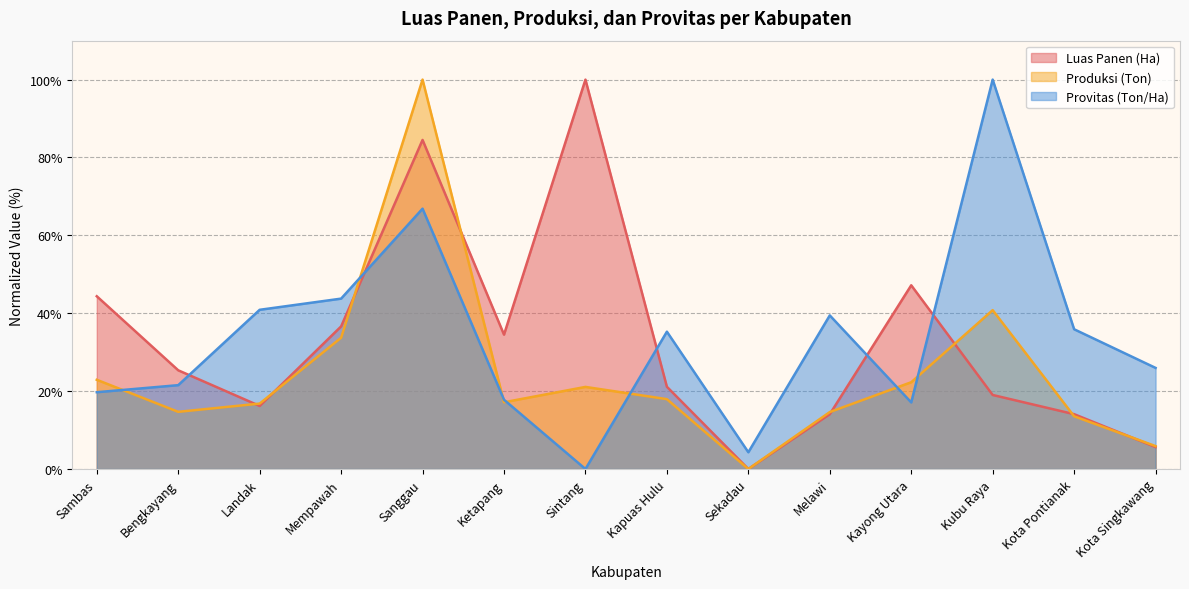

True or false: Luas Panen (Ha) has more than 0 points higher than both neighbors.

True